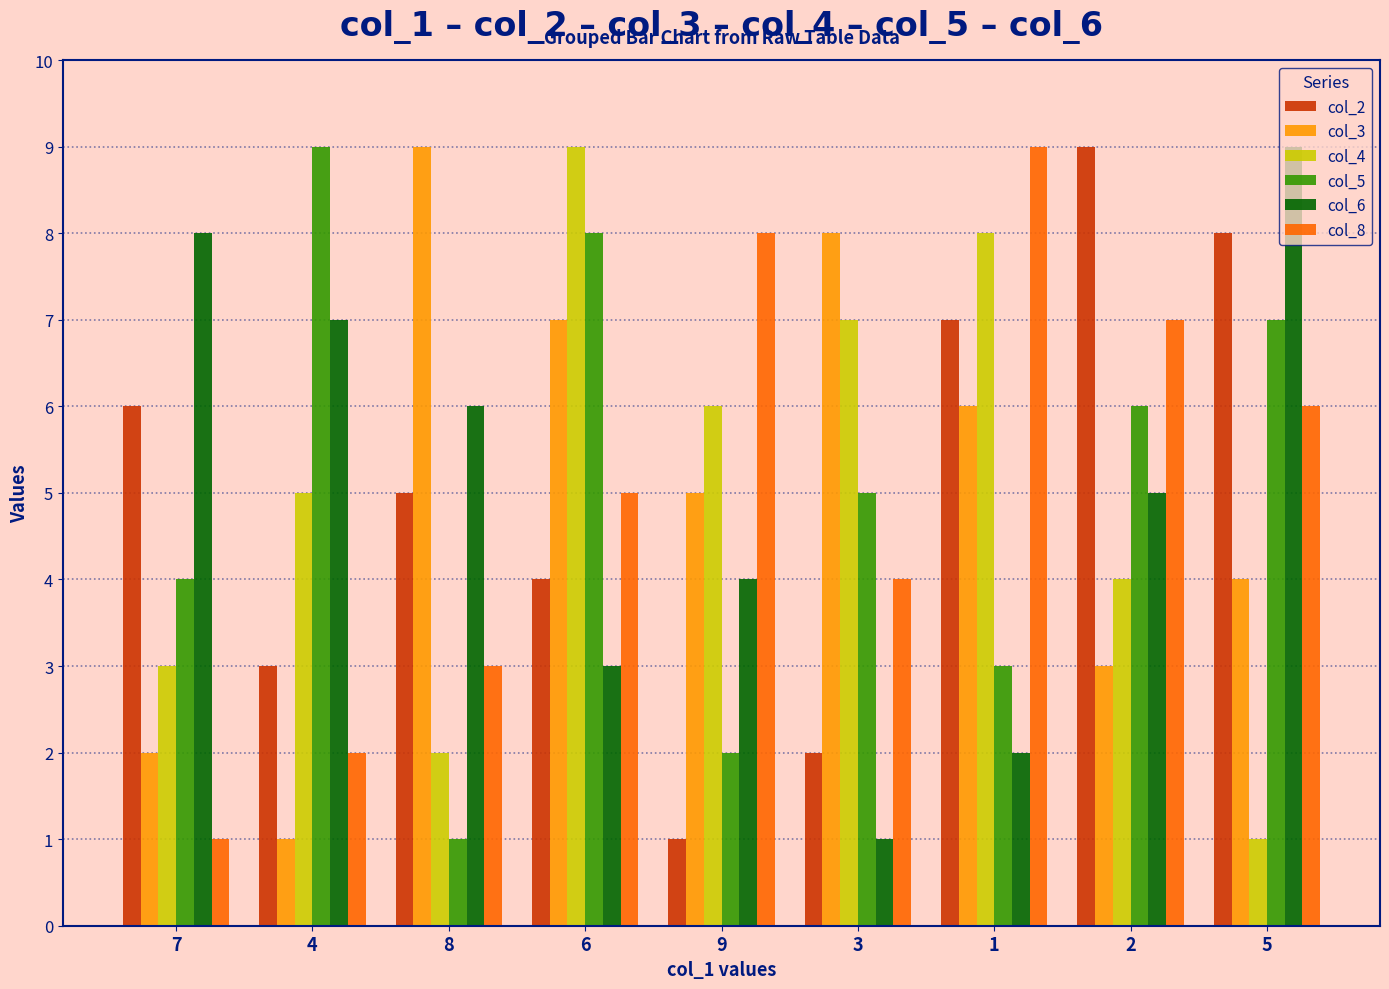

The value of col_6 at 5 is 9. True or false?

True